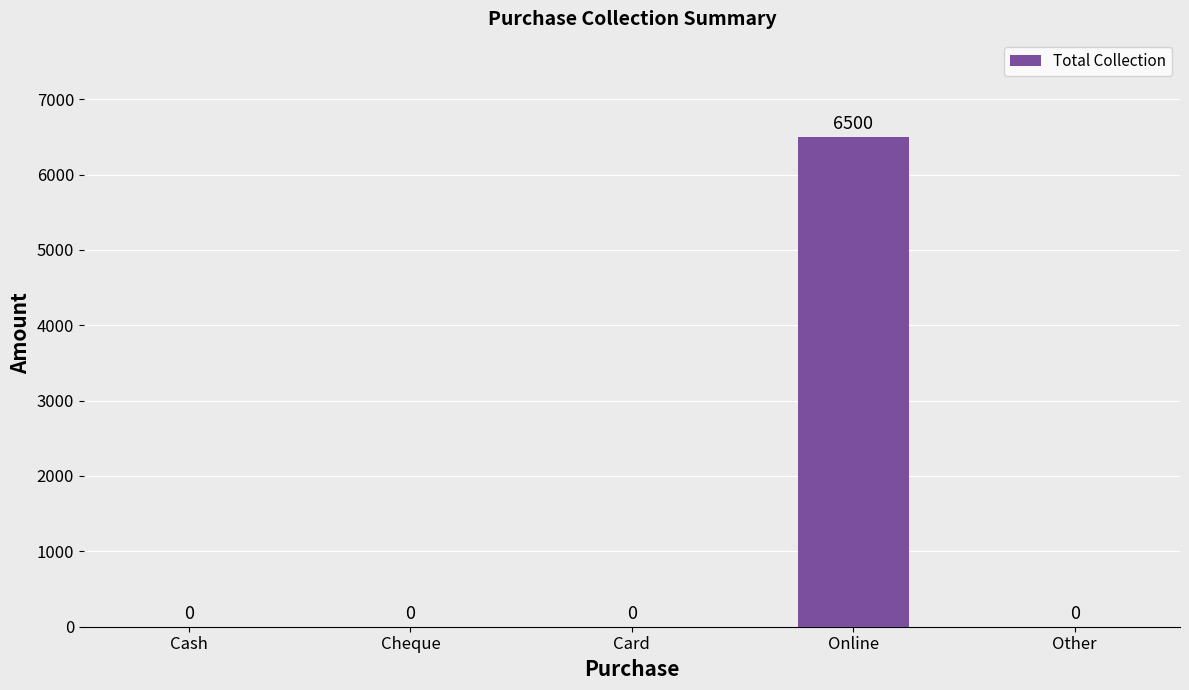

The value at Card is -3823. True or false?

False